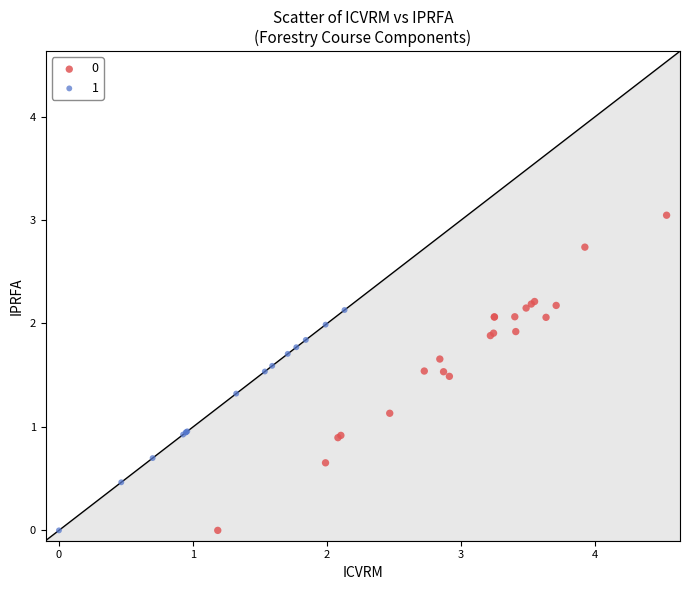

What are all the series names shown in the legend?

0, 1